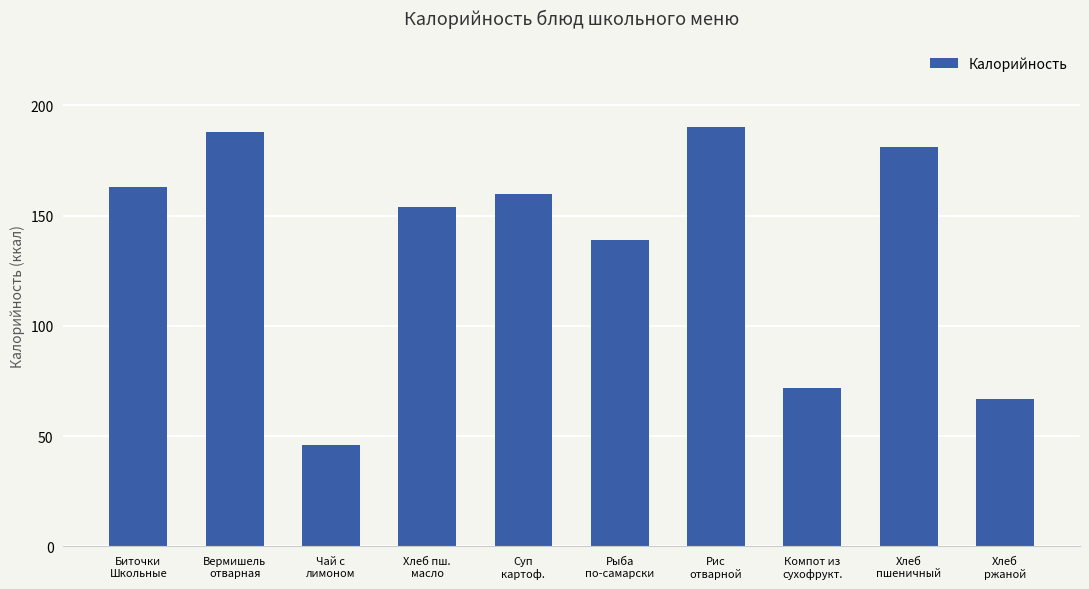

Which label corresponds to the smallest value in the chart?

Чай с
лимоном